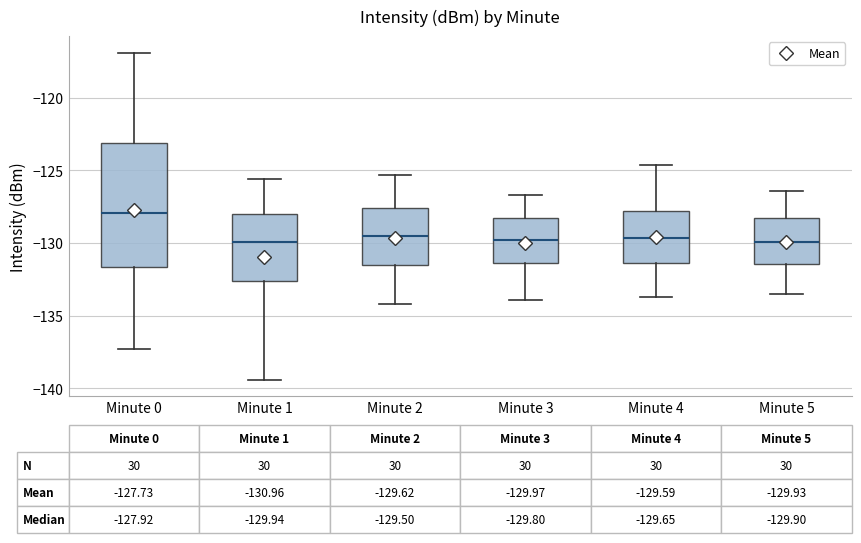

Which box is the tallest, from its lower edge to its upper edge?

Minute 0